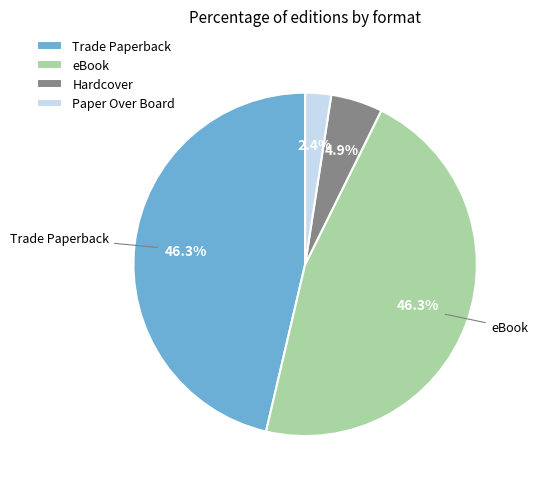

How many segments does this pie chart have?

4